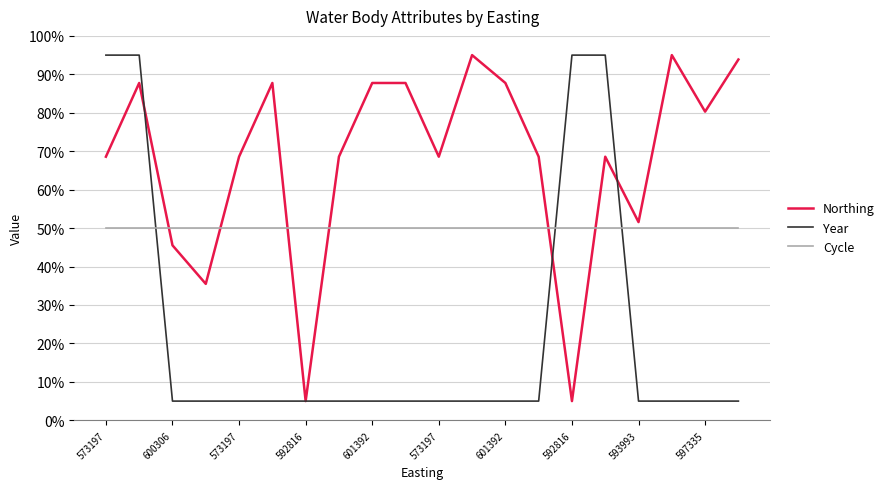

What is the minimum value shown in the chart?

5.0